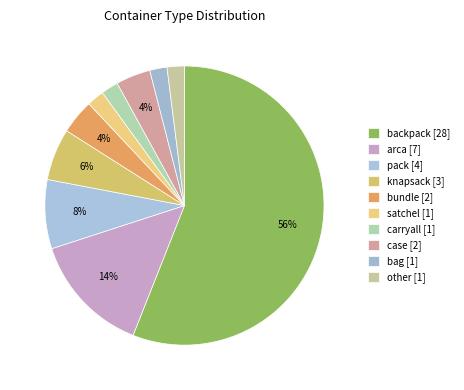

Count the number of slices in the pie.

10